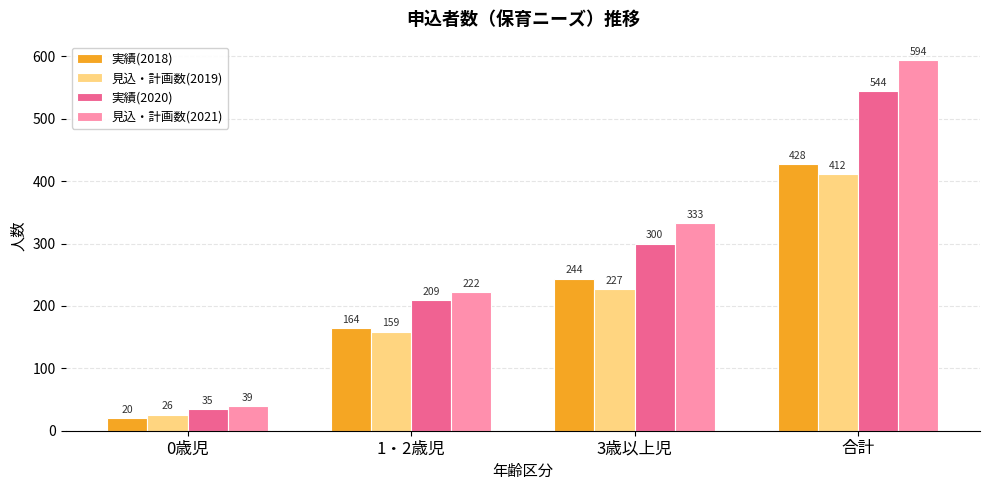

Is the value of 見込・計画数(2019) at 3歳以上児 greater than the value of 見込・計画数(2021) at 3歳以上児?

No